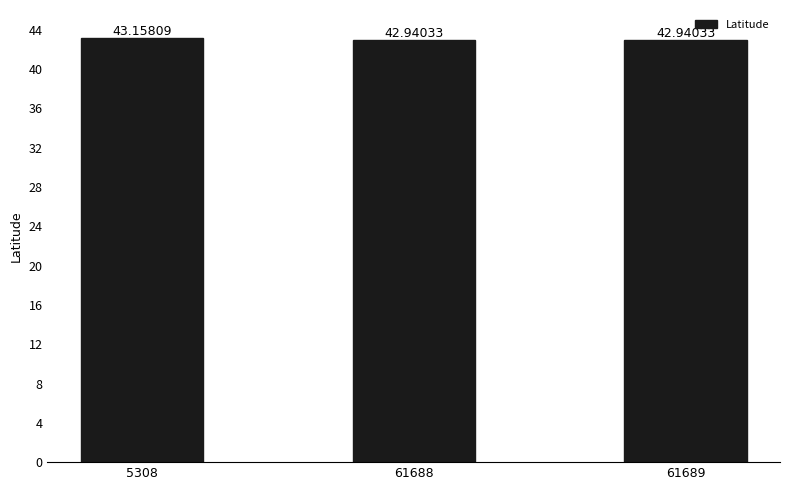

Reading left to right, transcribe all the data shown in this chart.

43.2	42.9	42.9